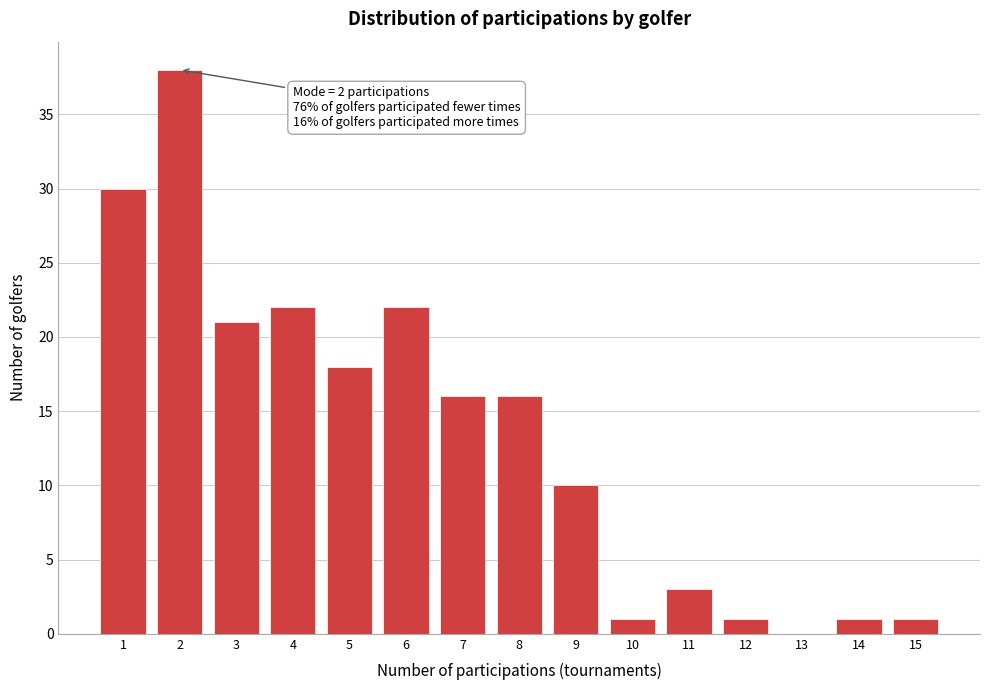

Over which range of the x-axis is the bar tallest?

1.5 to 2.5